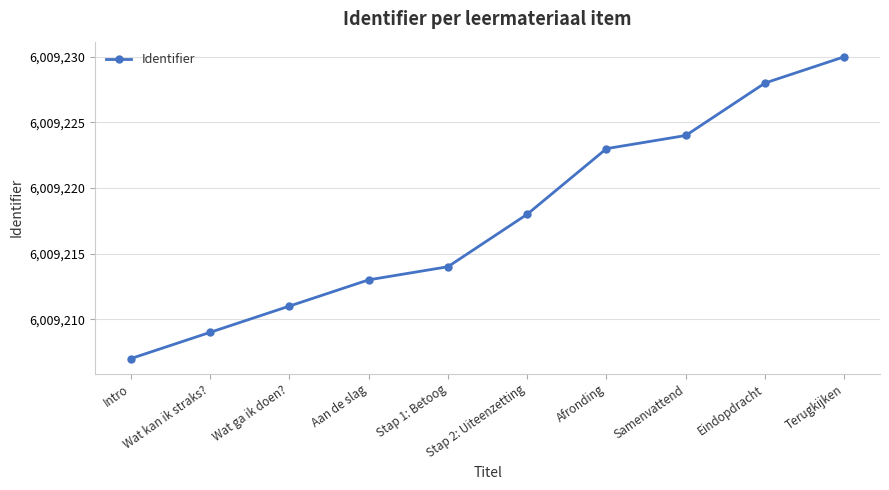

What is the smallest value displayed?

6009207